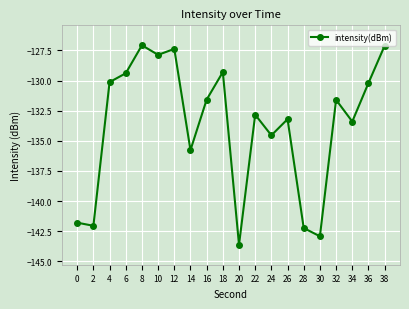

How many data points are less than -131?

12